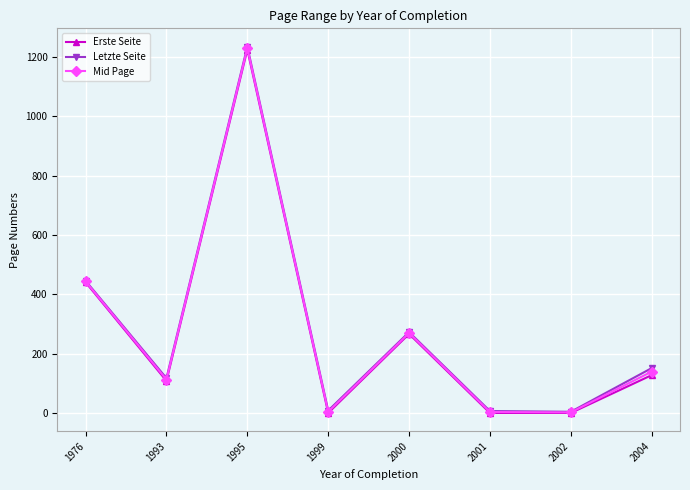

How many data points in Erste Seite are less than 128?

4